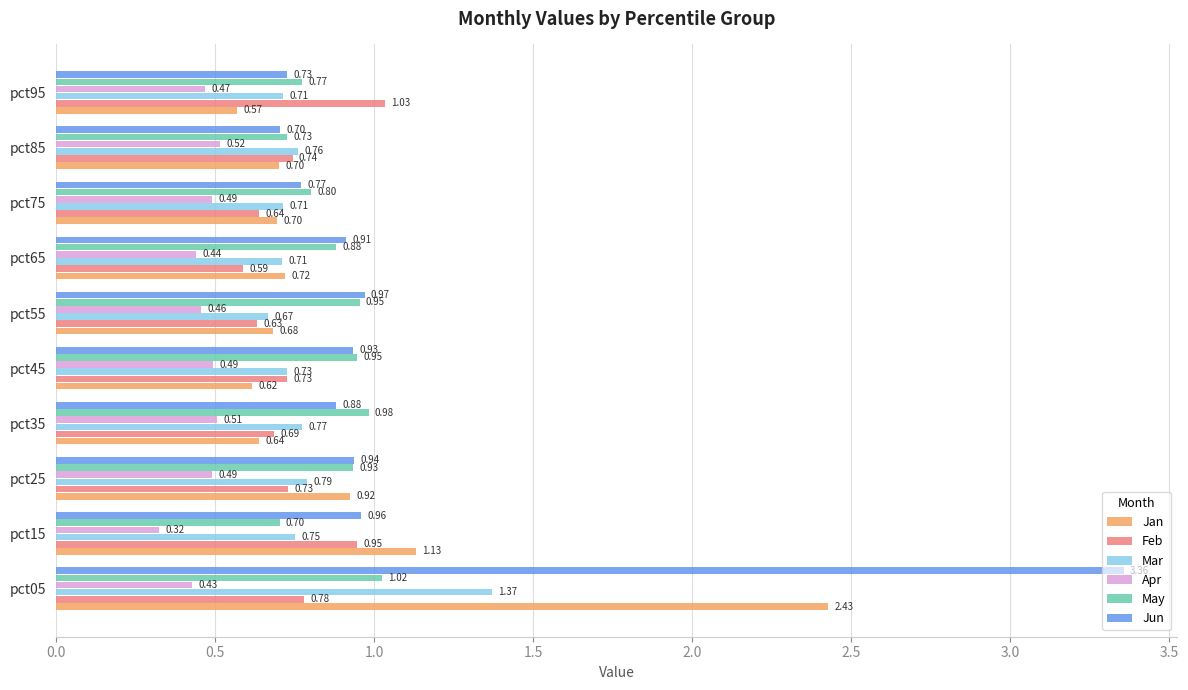

Count the number of data series in this chart.

6